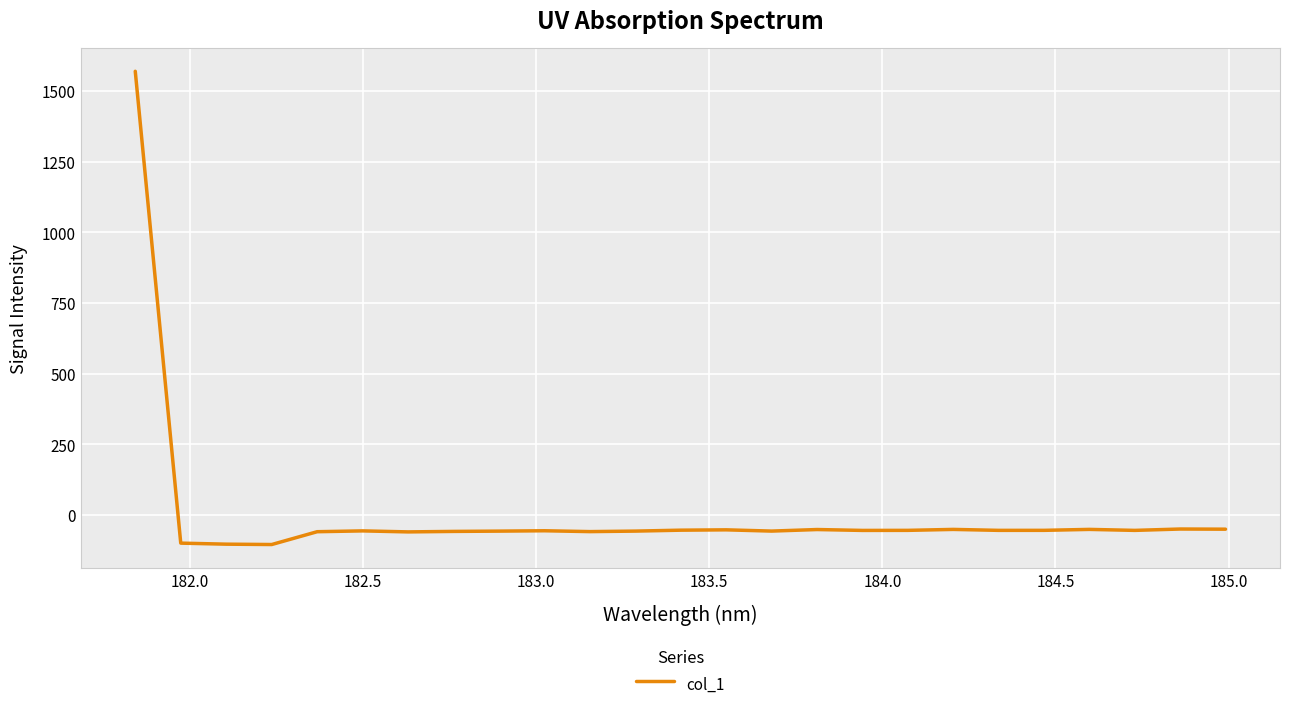

What is the greatest value displayed?

1570.4